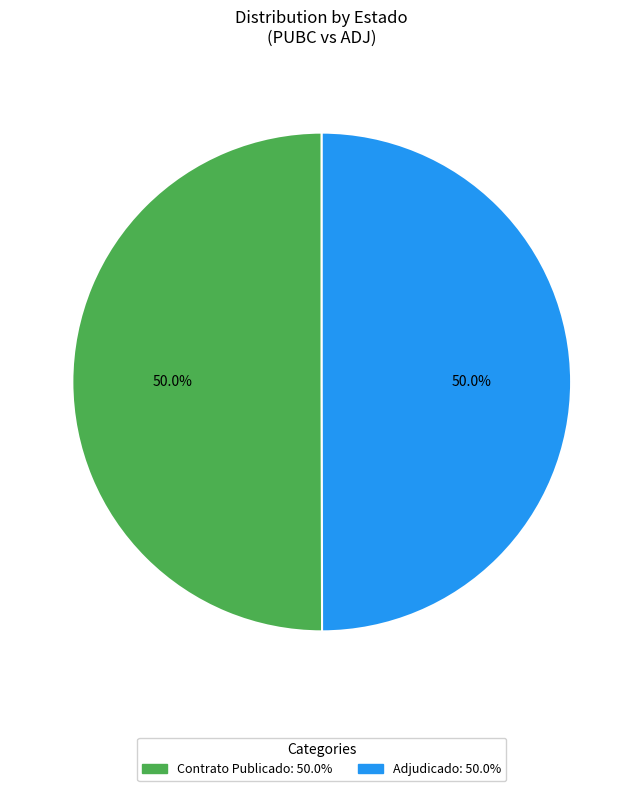

Approximately how many times larger is the value at Contrato Publicado: 50.0% compared to Adjudicado: 50.0%?

1.0